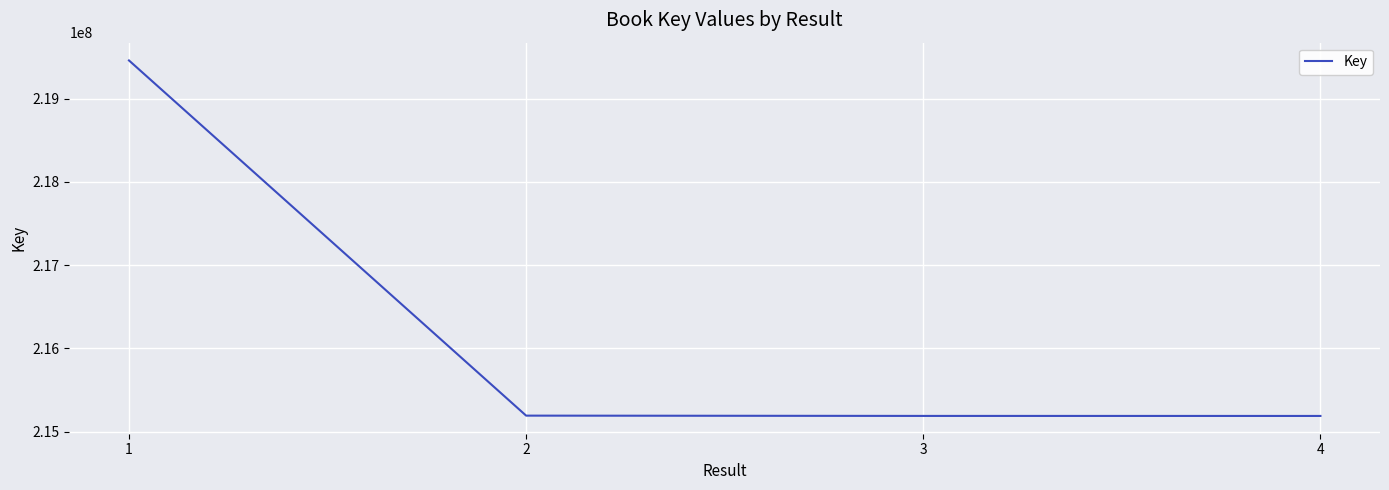

True or false: the data has more than 1 interior local peaks.

False